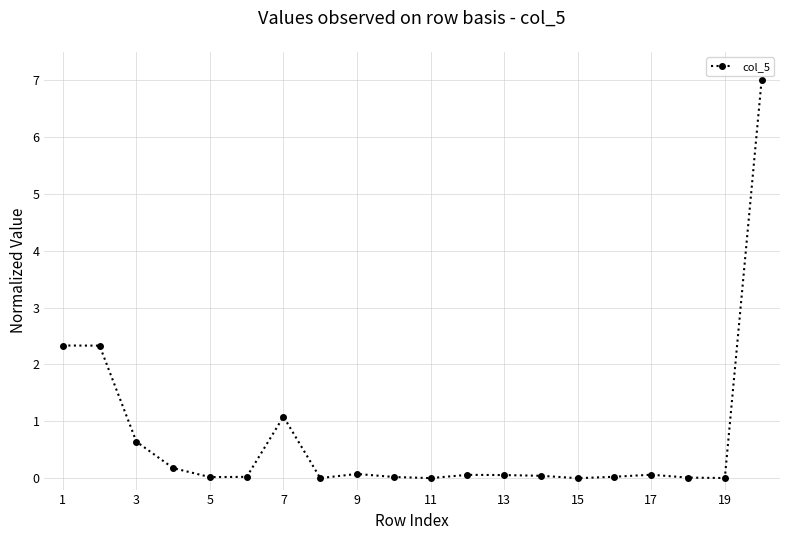

What is the greatest value displayed?

7.0